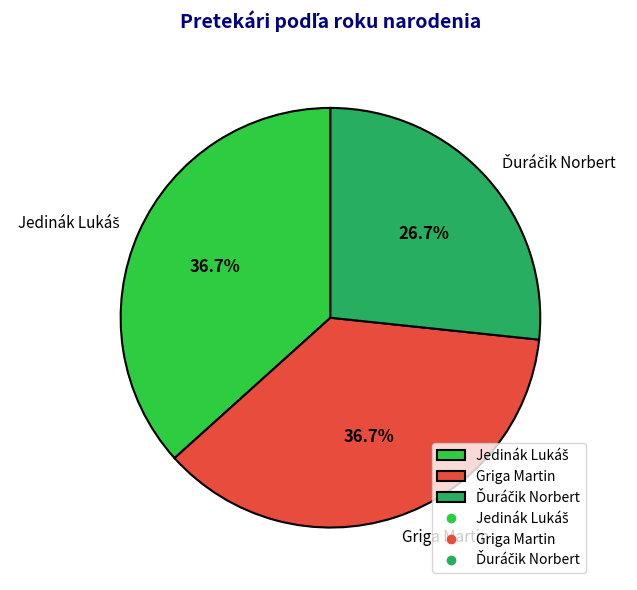

Is there a majority slice in this chart?

No